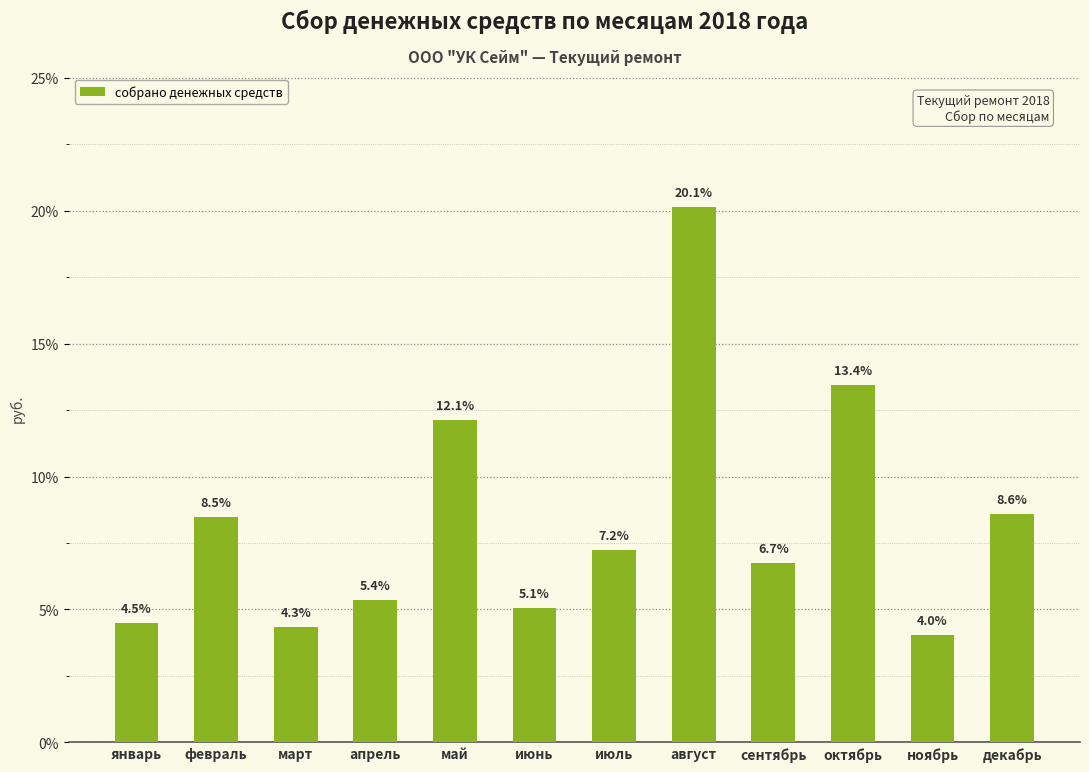

Reading right to left, what are all the values shown in this chart?

декабрь=8.6	ноябрь=4.0	октябрь=13.4	сентябрь=6.7	август=20.1	июль=7.2	июнь=5.1	май=12.1	апрель=5.4	март=4.3	февраль=8.5	январь=4.5